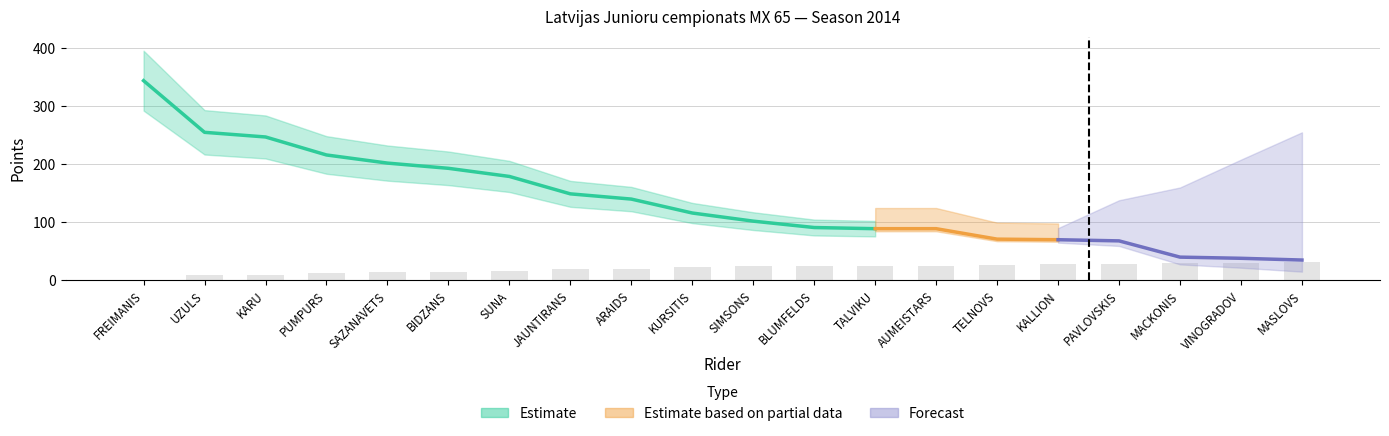

How many data points does each series have?

20